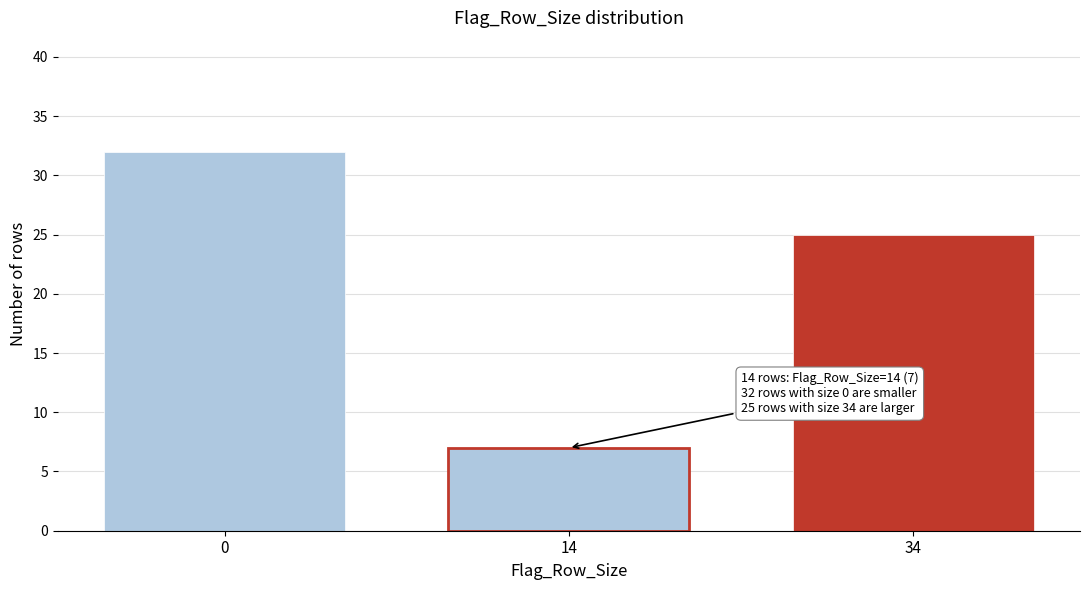

Reading left to right, list all the values displayed in this chart.

0=32	14=7	34=25